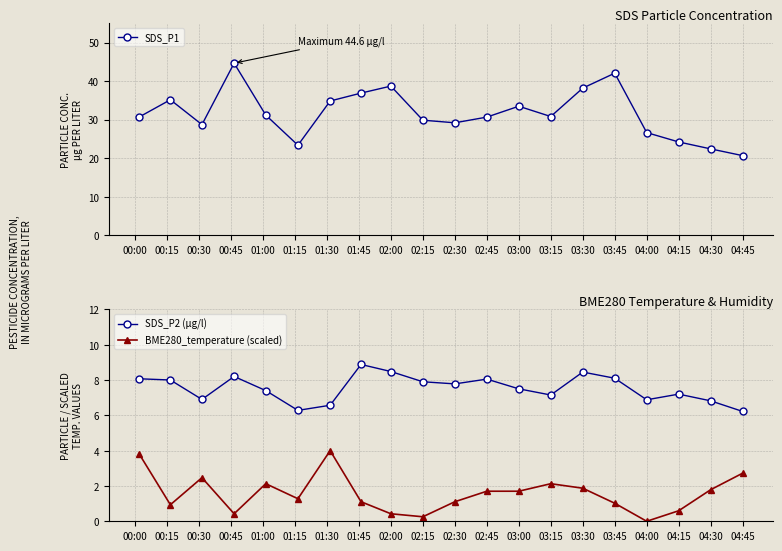

True or false: BME280_temperature (scaled) and SDS_P1 cross at least once.

False